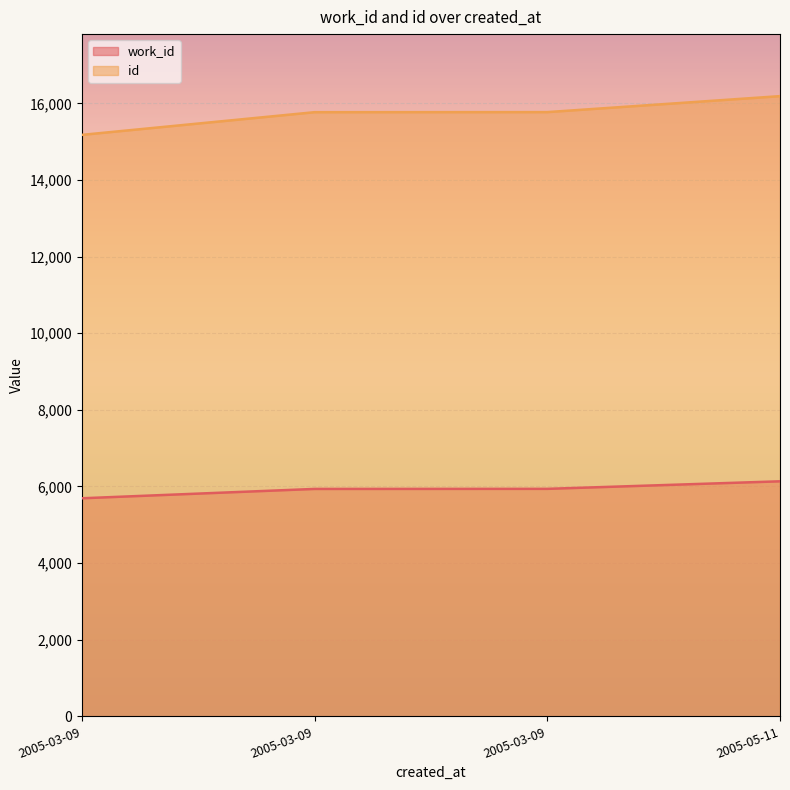

What is the spread (max minus min) of values at 2005-05-11?

10053